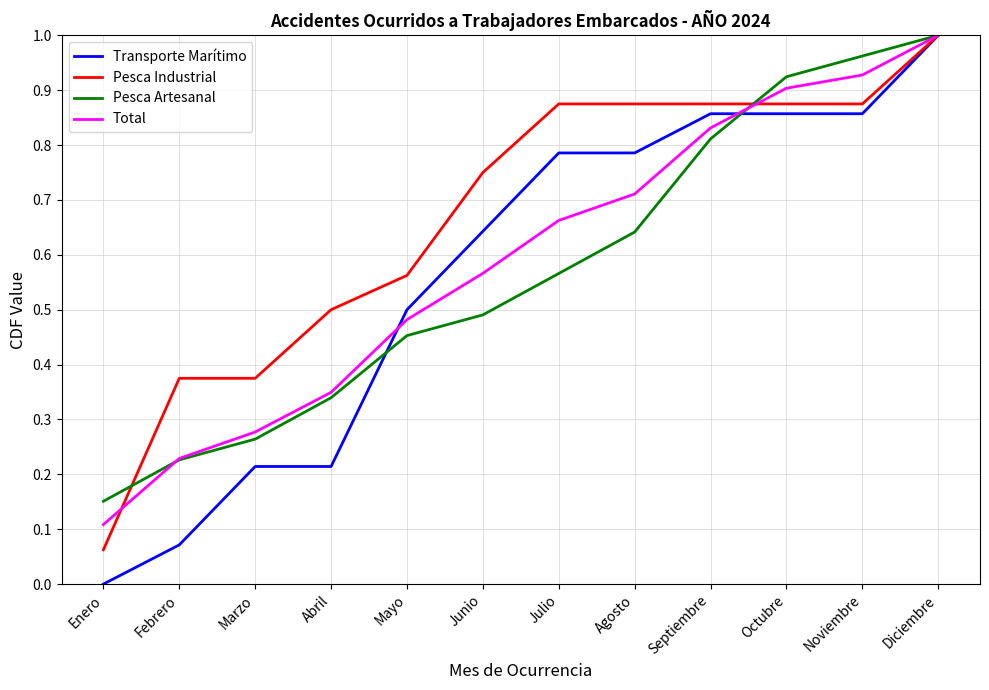

Rank the categories by Total value from lowest to highest.

Enero, Febrero, Marzo, Abril, Mayo, Junio, Julio, Agosto, Septiembre, Octubre, Noviembre, Diciembre